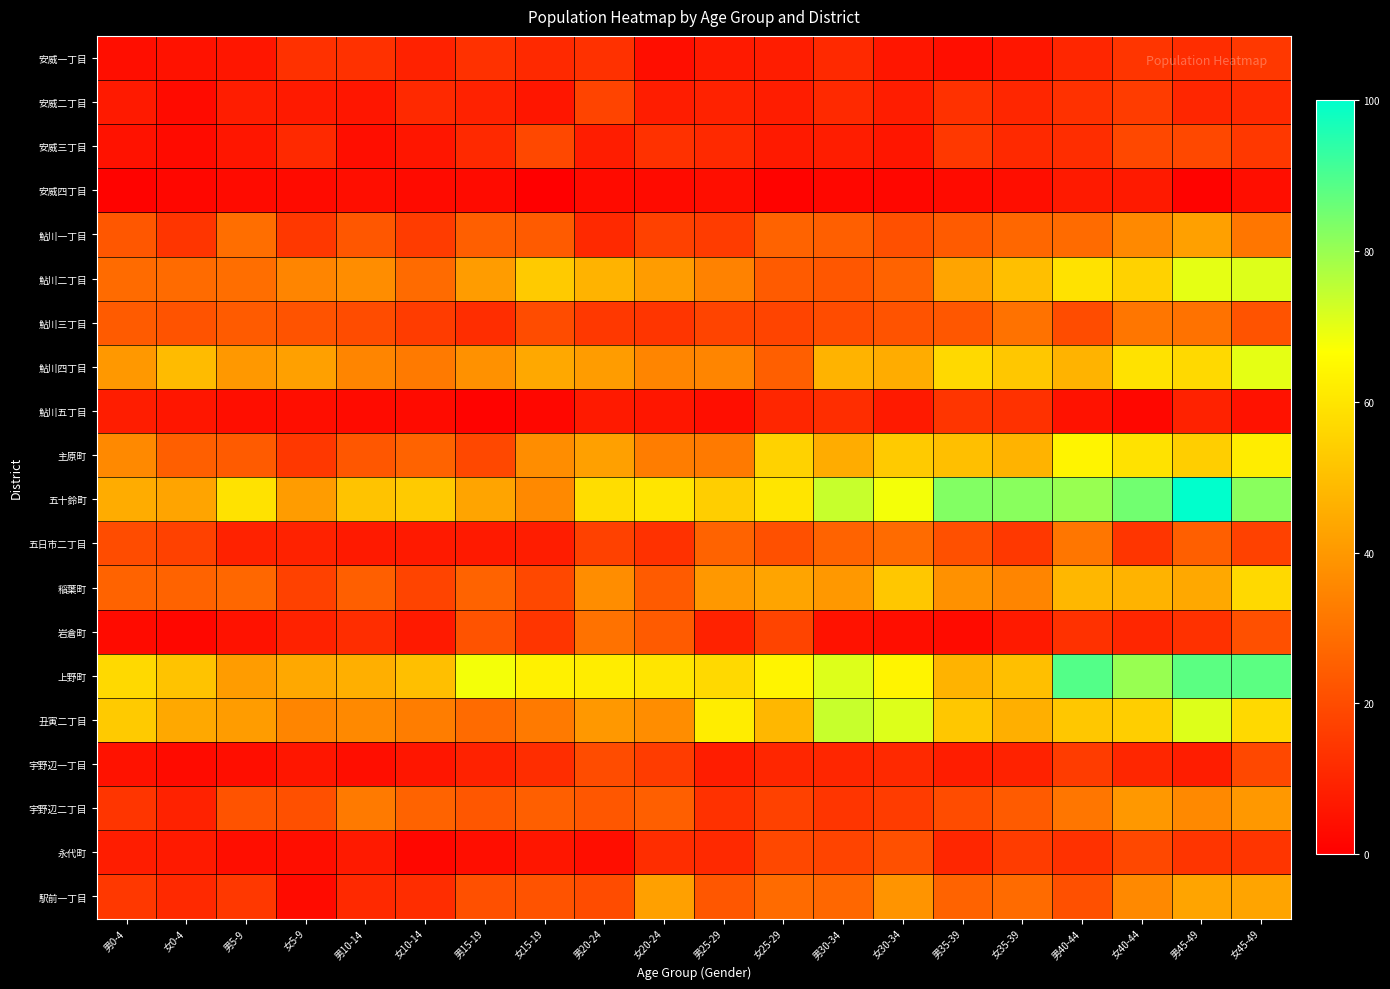

At 男10-14, list the series in order from smallest to largest.

鮎川五丁目, 安威三丁目, 安威四丁目, 宇野辺一丁目, 安威二丁目, 五日市二丁目, 永代町, 駅前一丁目, 岩倉町, 安威一丁目, 鮎川三丁目, 鮎川一丁目, 主原町, 稲葉町, 宇野辺二丁目, 鮎川四丁目, 丑寅二丁目, 鮎川二丁目, 上野町, 五十鈴町